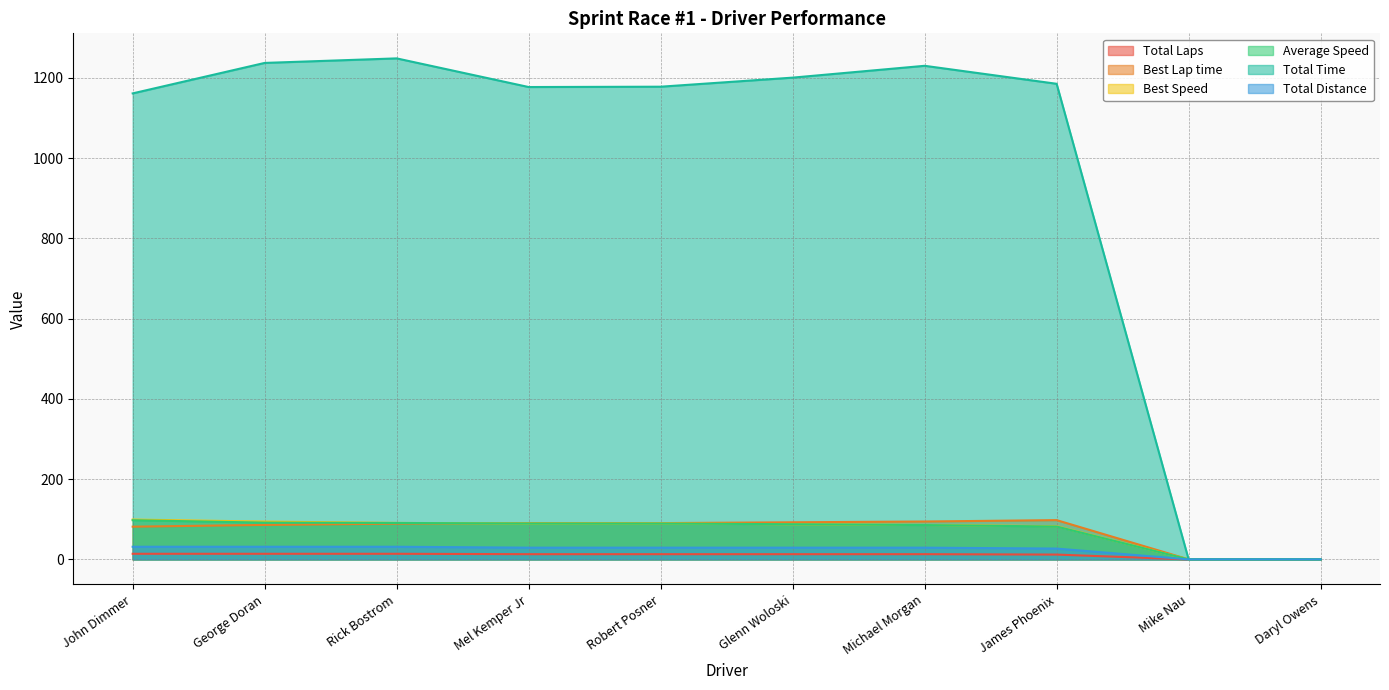

True or false: Total Distance and Best Lap time cross at least once.

False